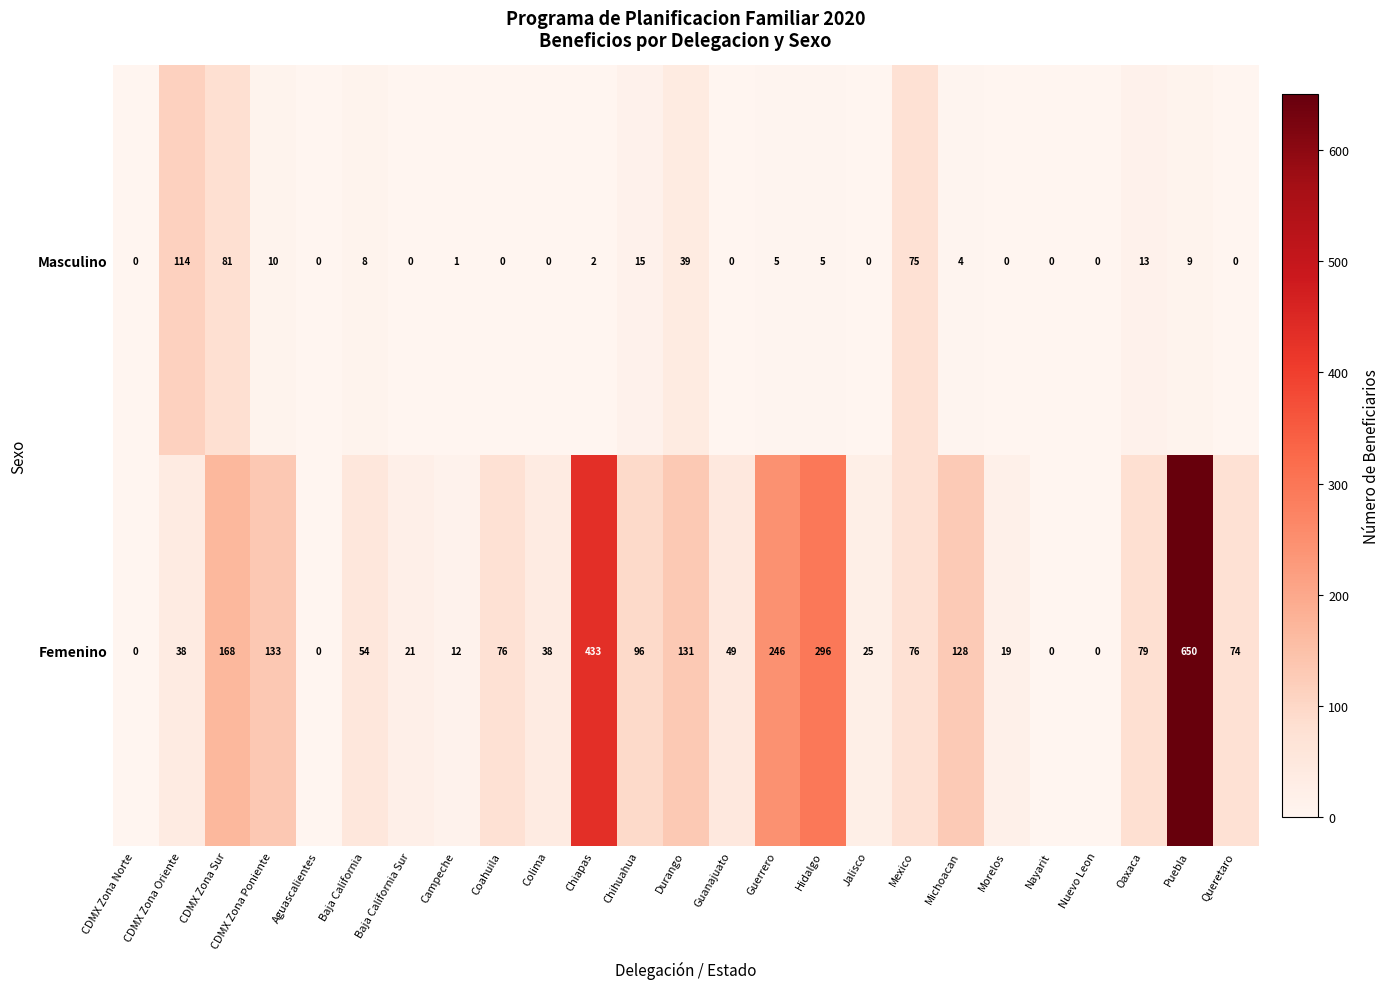

Read the Masculino value at Chihuahua, to the nearest 5.

15